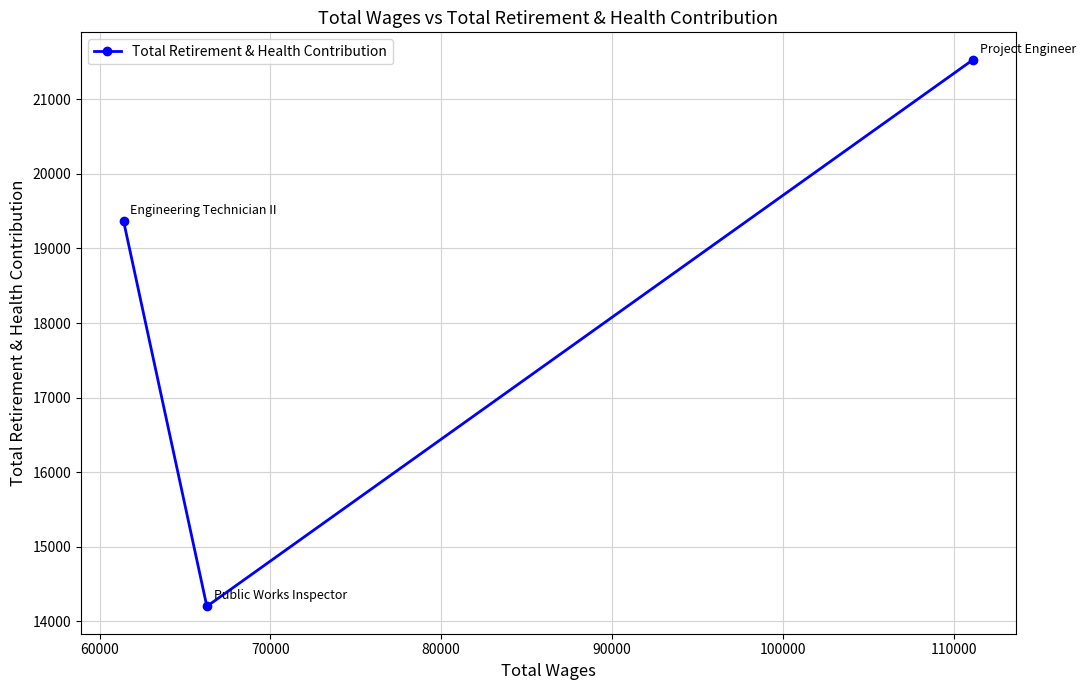

What is the greatest value displayed?

21532